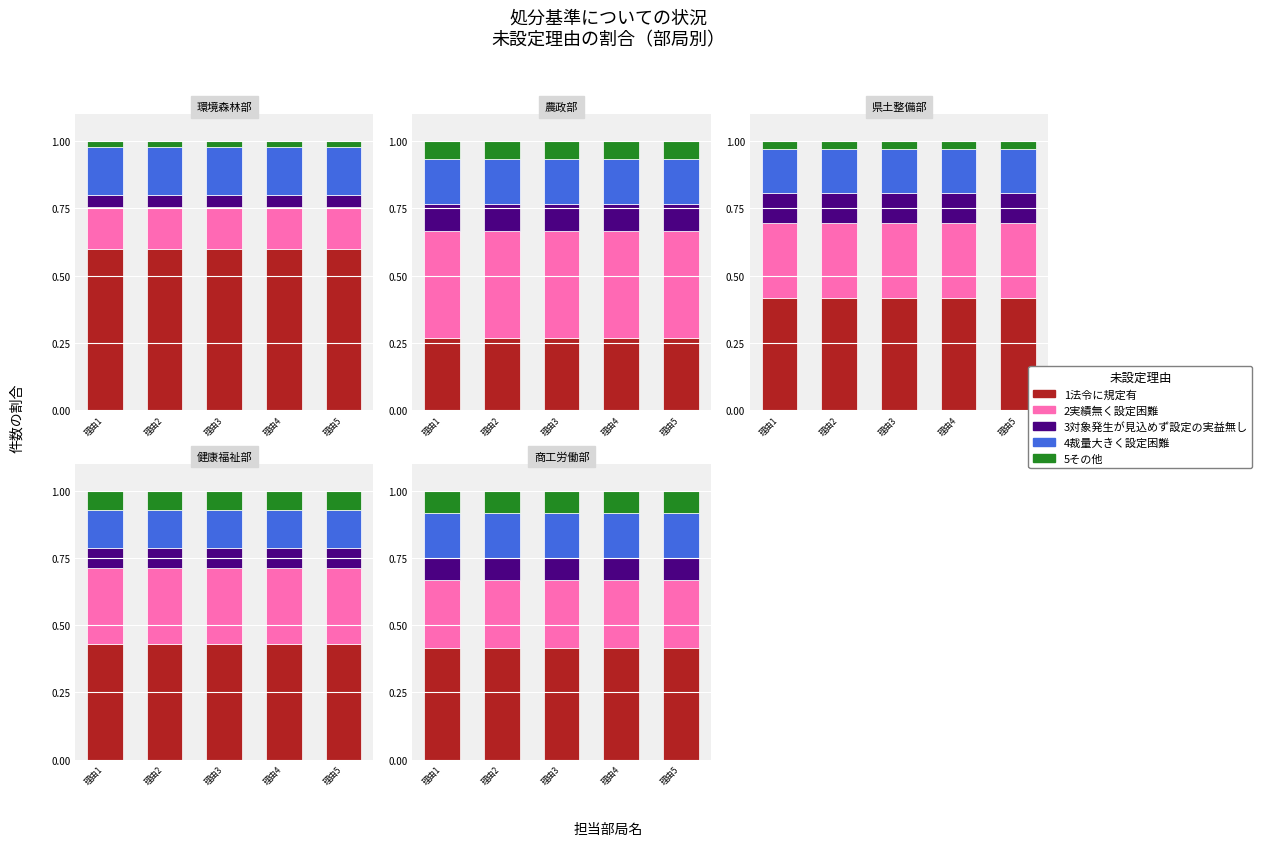

Rank the categories by 5その他 value from lowest to highest.

理由1, 理由2, 理由3, 理由4, 理由5